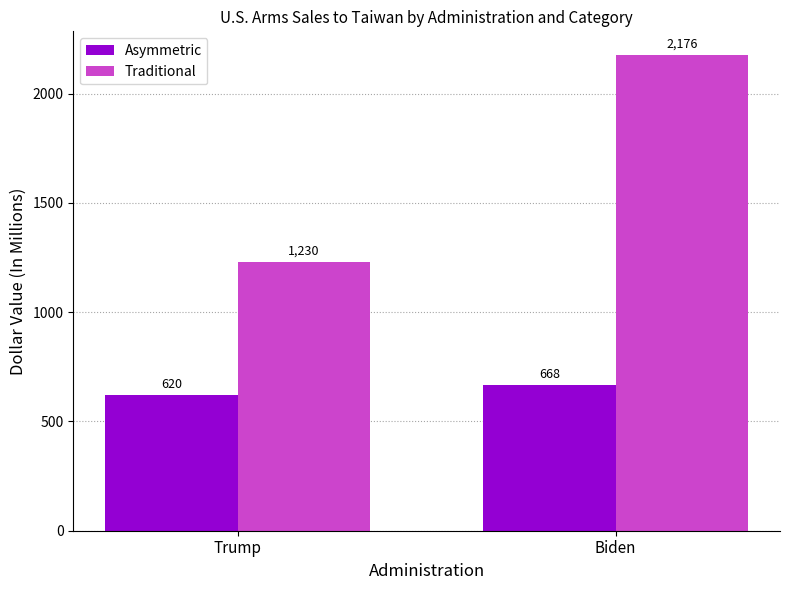

The value of Asymmetric at Biden is 1021. True or false?

False